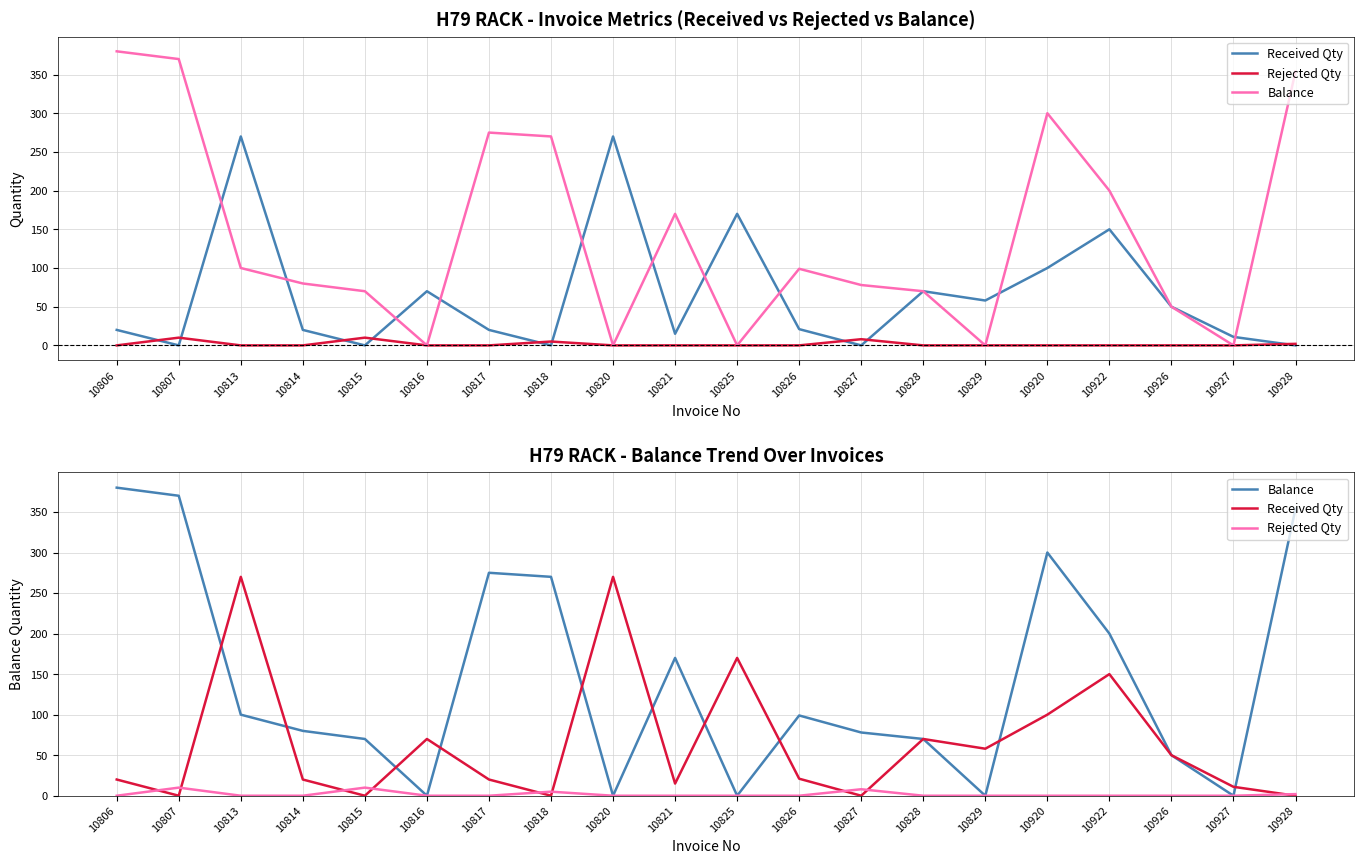

What is the difference between the highest and lowest values at 10920?

300